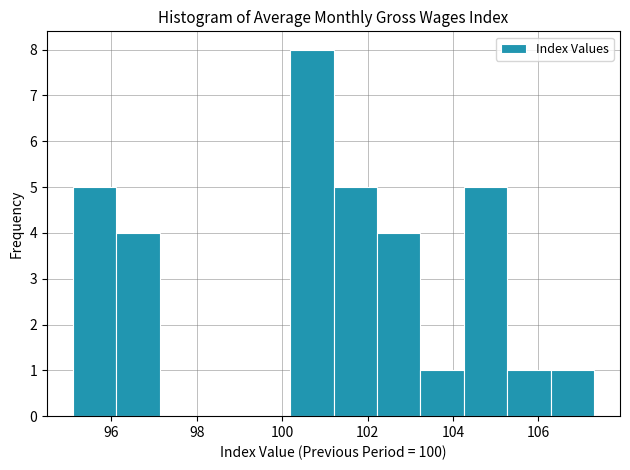

Reading left to right, transcribe this chart: for each bar, give the range it covers on the x-axis and its height. Neither the bar edges nor the heights are printed on the chart, so give them approximately, as read against the axes.

95.2 to 96.2: 5
96.2 to 97.2: 4
97.2 to 98.2: 0
98.2 to 99.2: 0
99.2 to 100.2: 0
100.2 to 101.2: 8
101.2 to 102.2: 5
102.2 to 103.2: 4
103.2 to 104.2: 1
104.2 to 105.2: 5
105.2 to 106.2: 1
106.2 to 107.4: 1